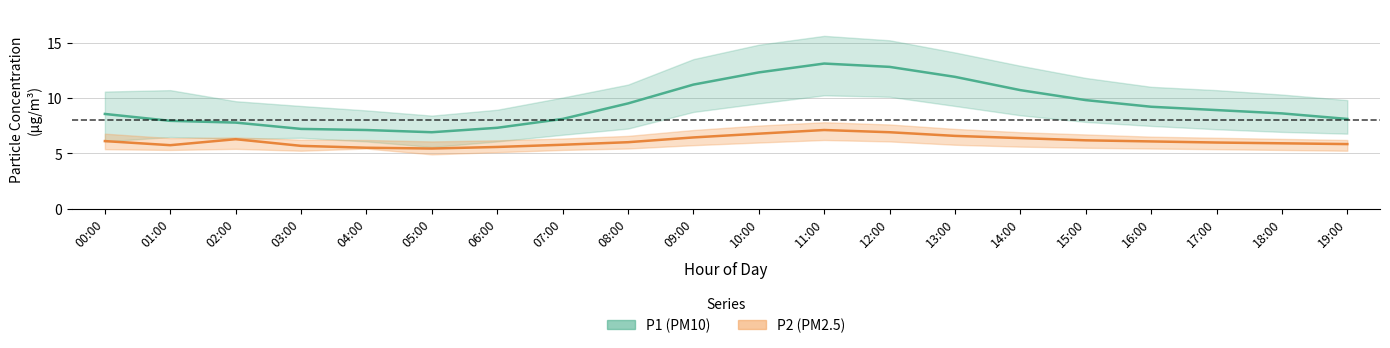

Is this an area chart (filled region under the line)?

No